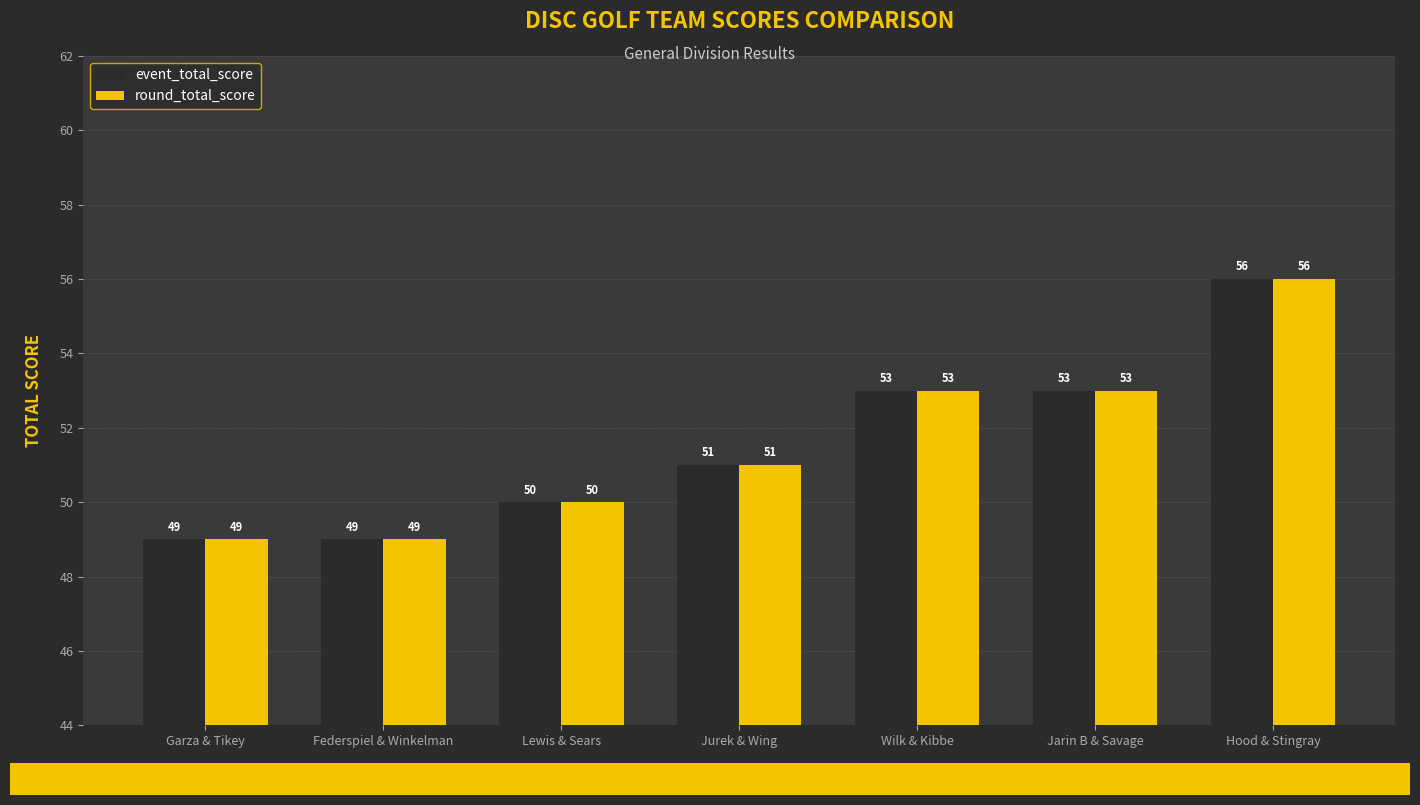

What is the total value across all series at Jarin B & Savage?

106